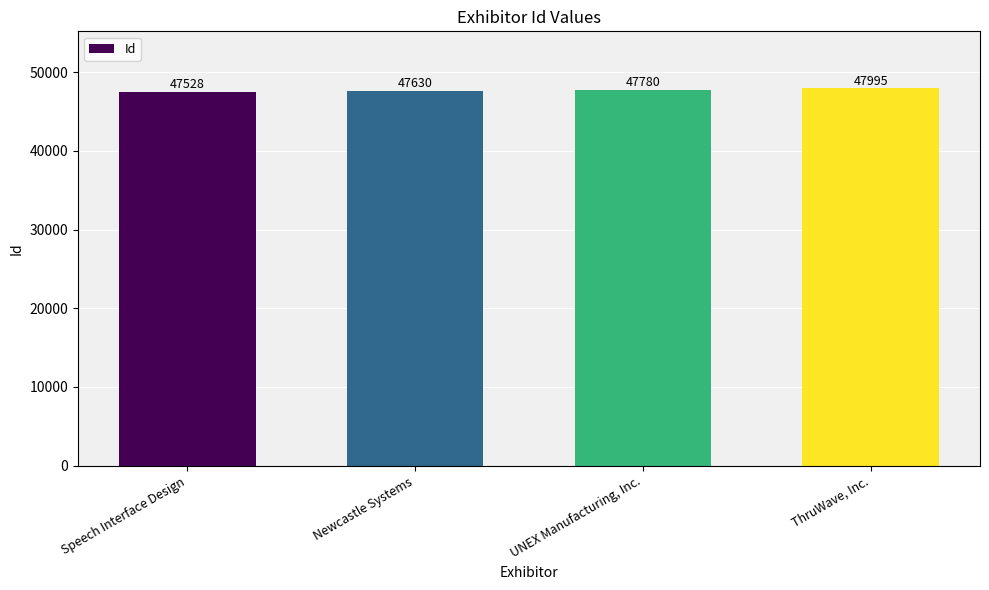

Reading right to left, transcribe all the data shown in this chart.

ThruWave, Inc.=47995	UNEX Manufacturing, Inc.=47780	Newcastle Systems=47630	Speech Interface Design=47528